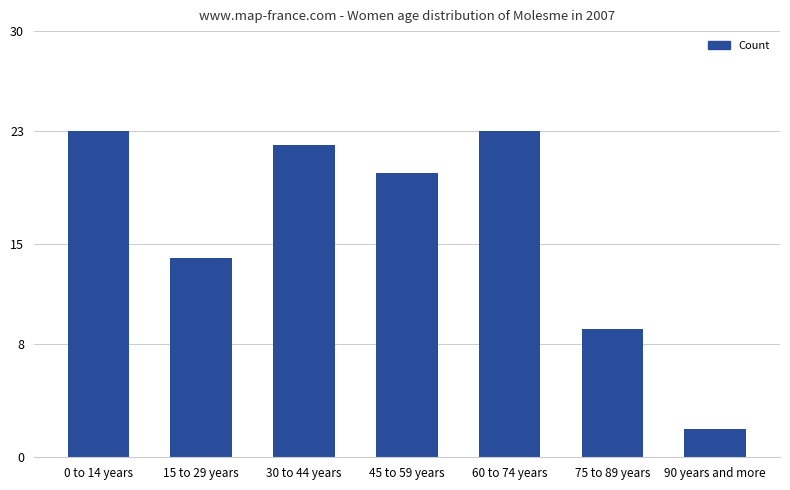

What is the difference between the values at 75 to 89 years and 30 to 44 years?

13